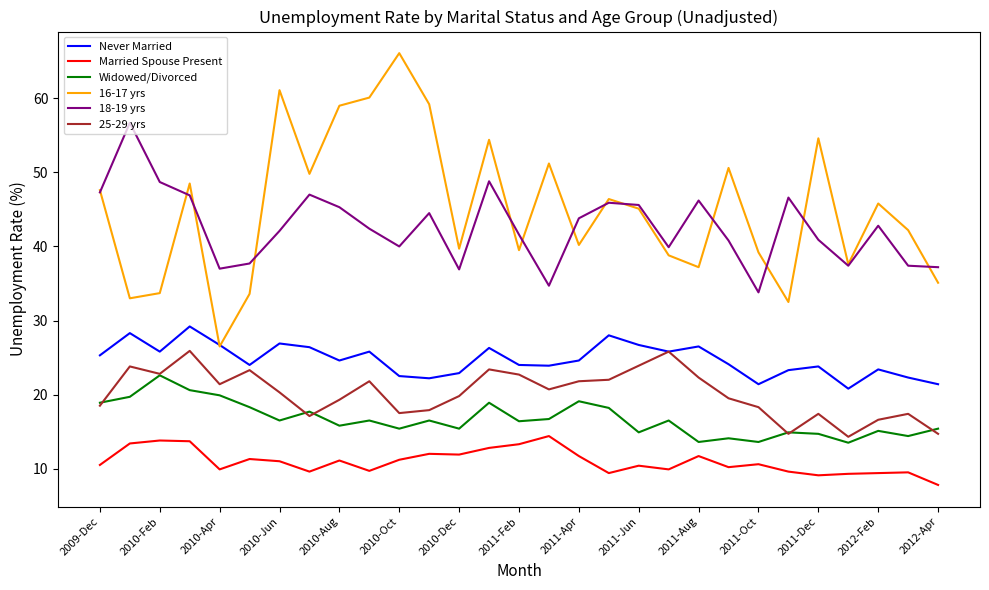

What is the greatest value displayed?

66.1